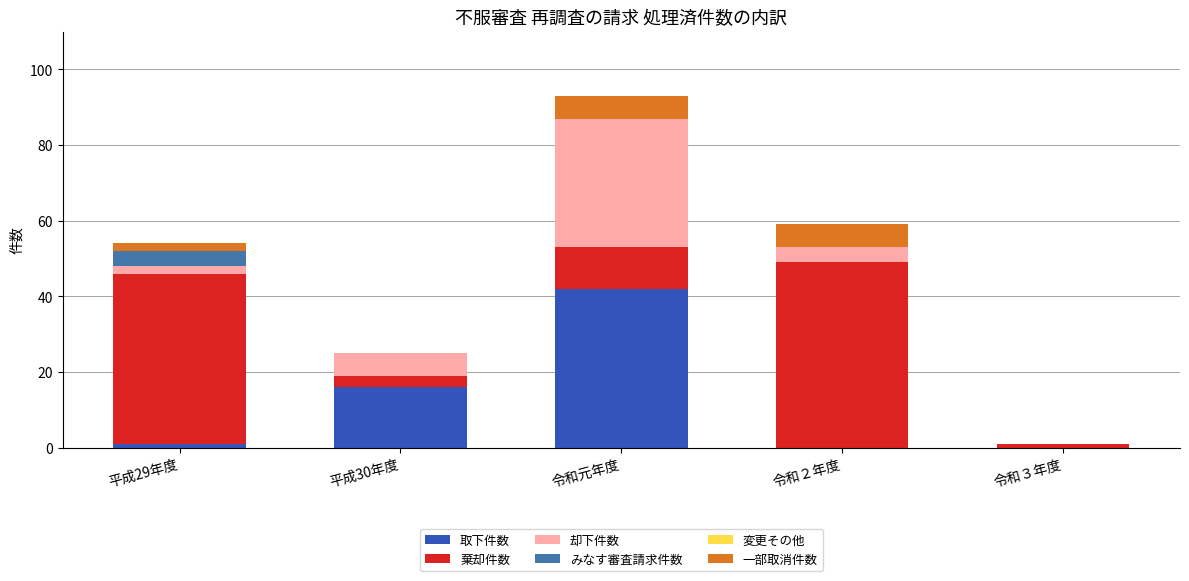

What is the highest value of the 取下件数 series?

42